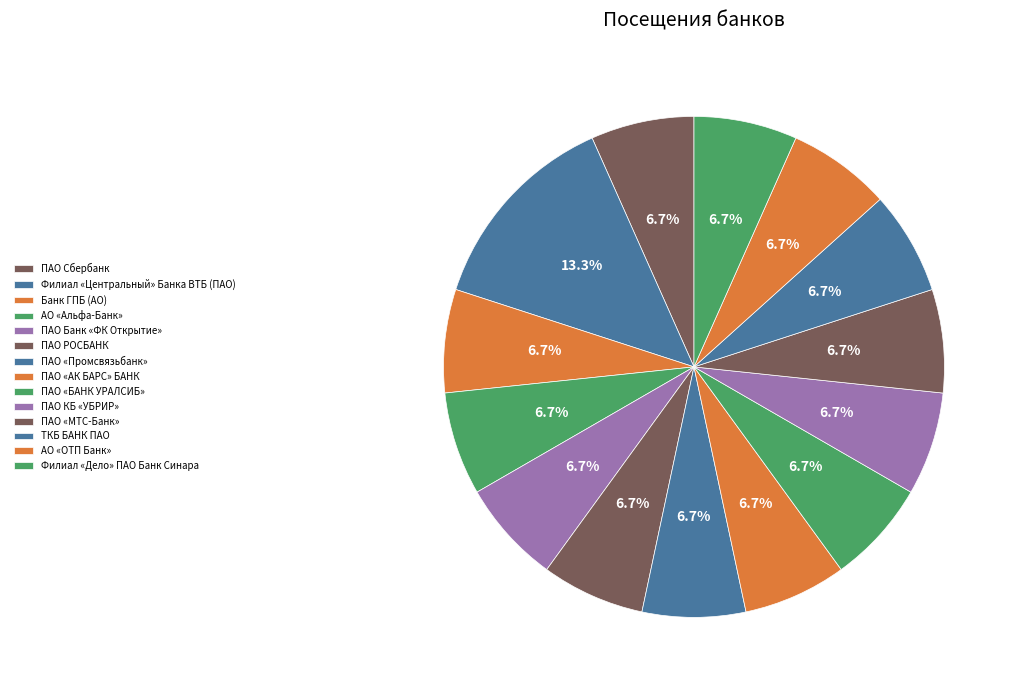

True or false: ПАО Сбербанк accounts for 20% of the total.

False